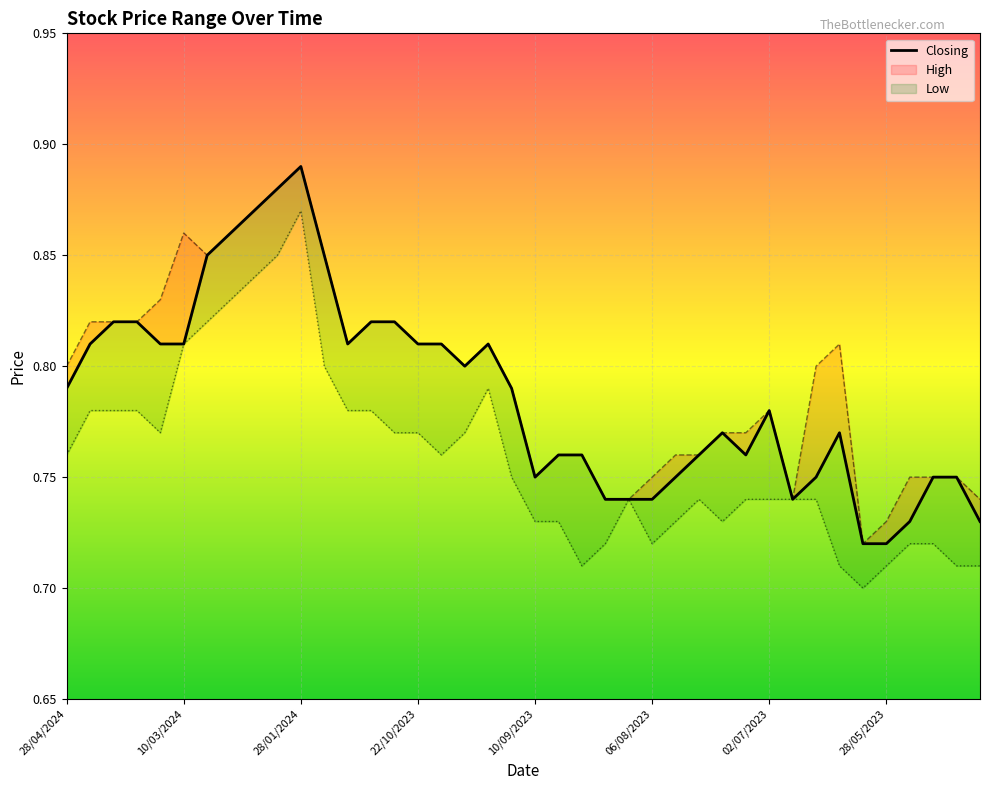

At which category is the sum across all series the highest?

28/01/2024